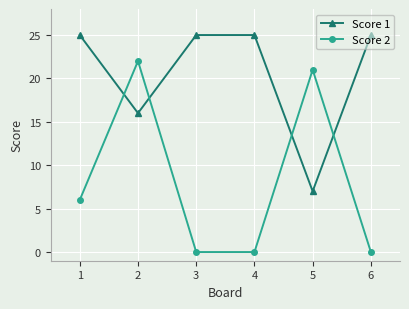

Which series has the widest spread of values?

Score 2